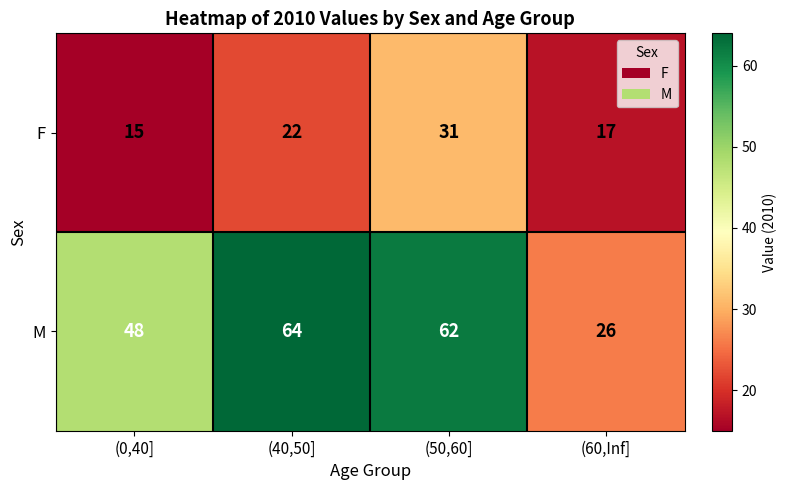

What is the difference between the second highest and second lowest values in the F series?

5